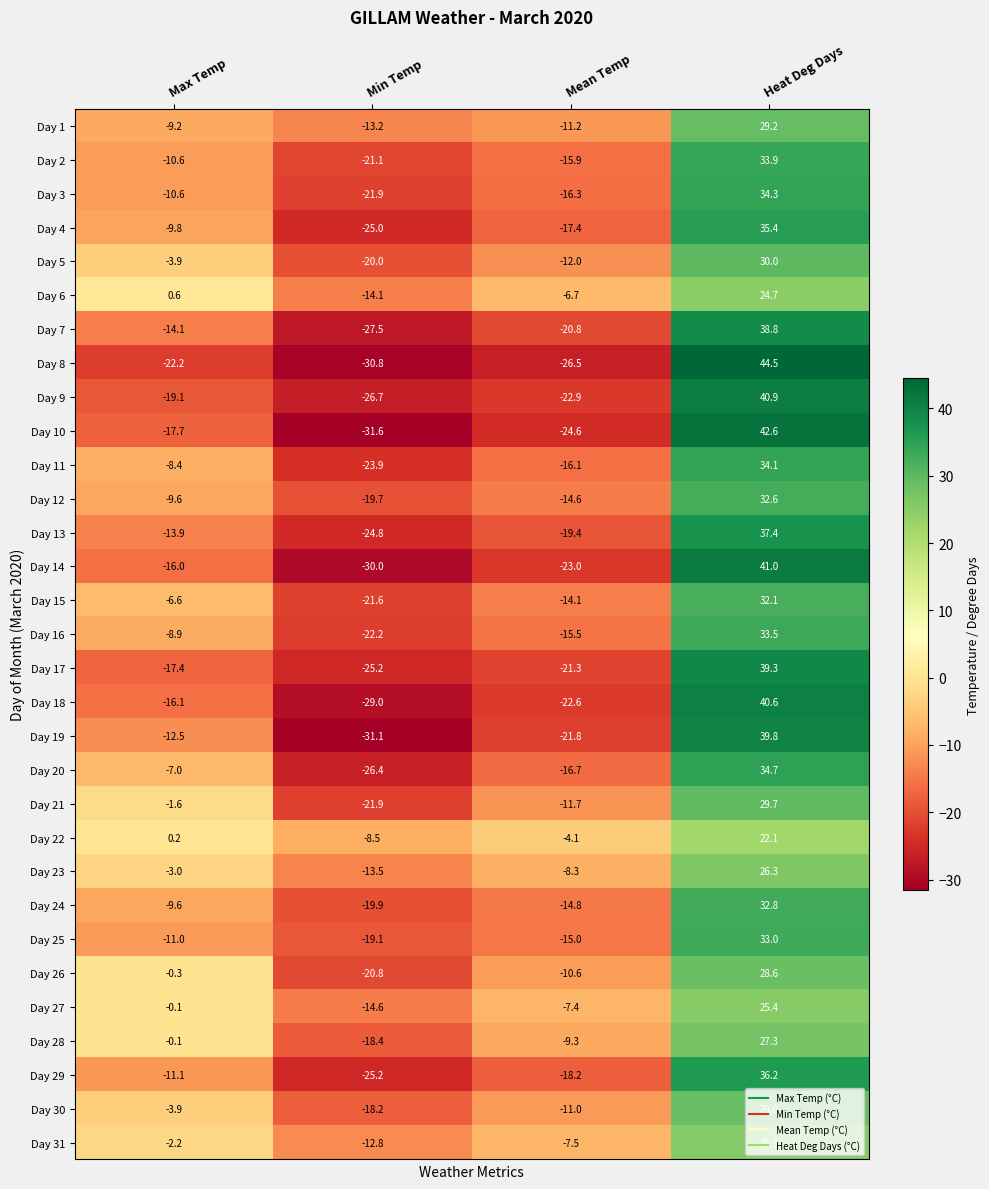

What is the highest value of the Day 26 series?

28.6